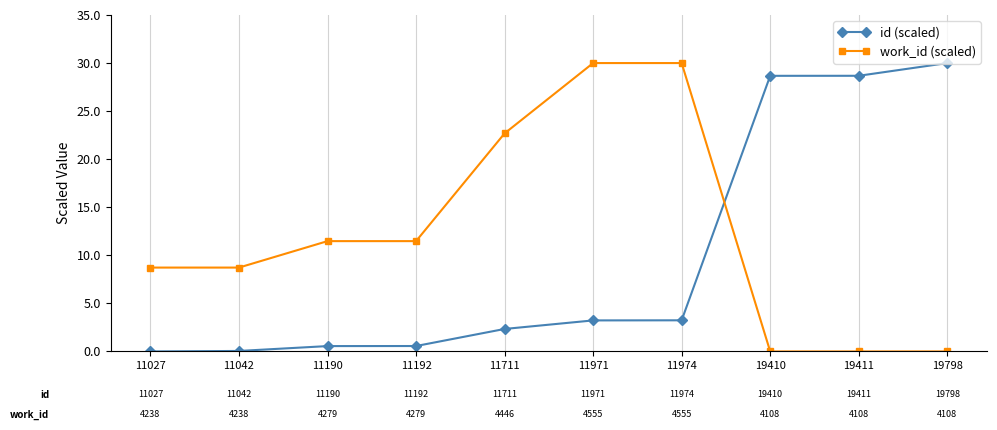

What is the difference between the second highest and minimum values in the id (scaled) series?

28.7